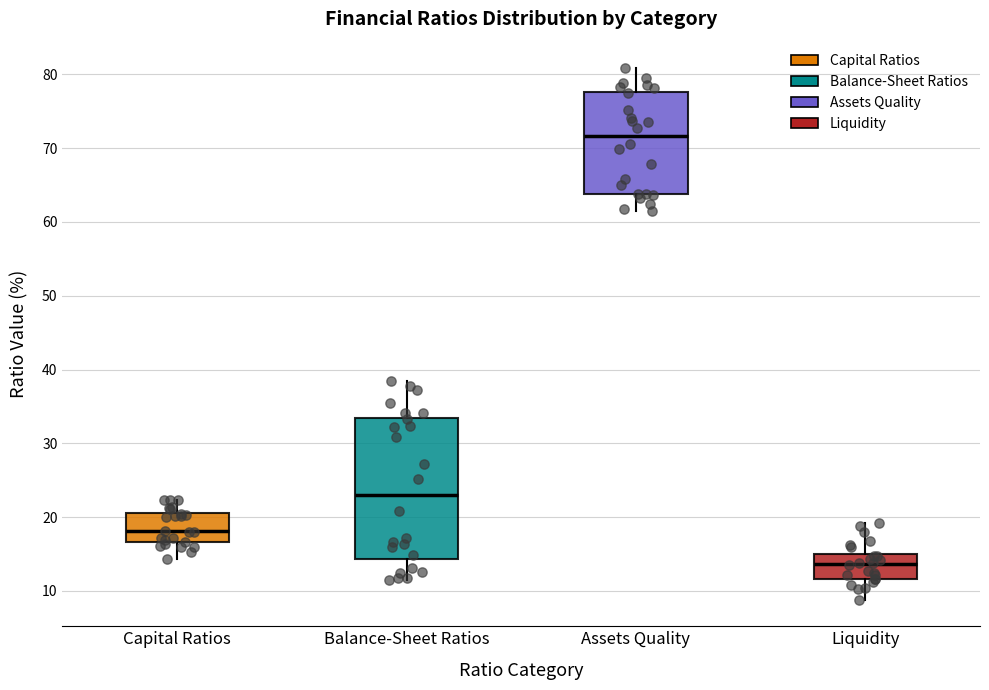

Where does the lower whisker of the box for Balance-Sheet Ratios end on the y-axis? The values are not printed on the chart, so give them approximately, as read against the axis.

11